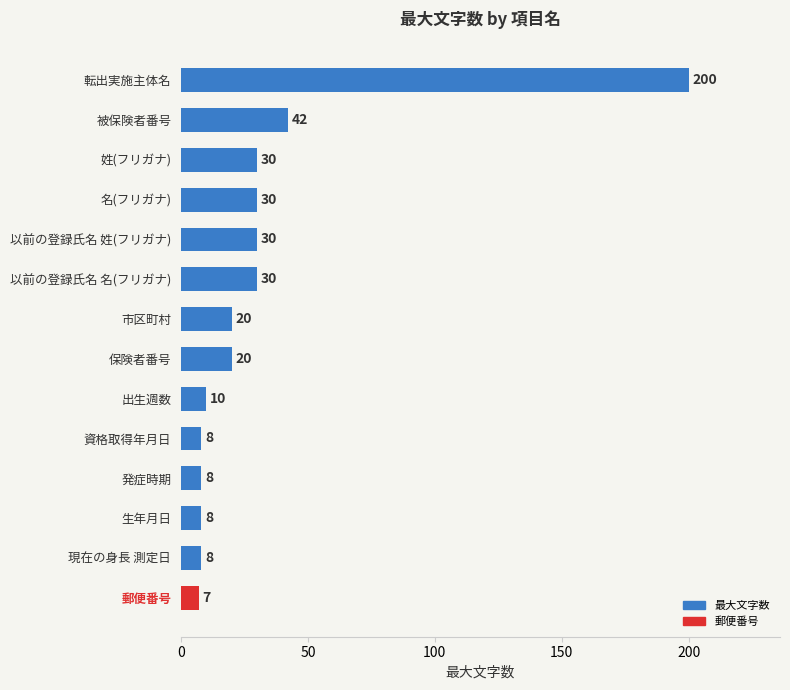

The value at 保険者番号 is 9. True or false?

False